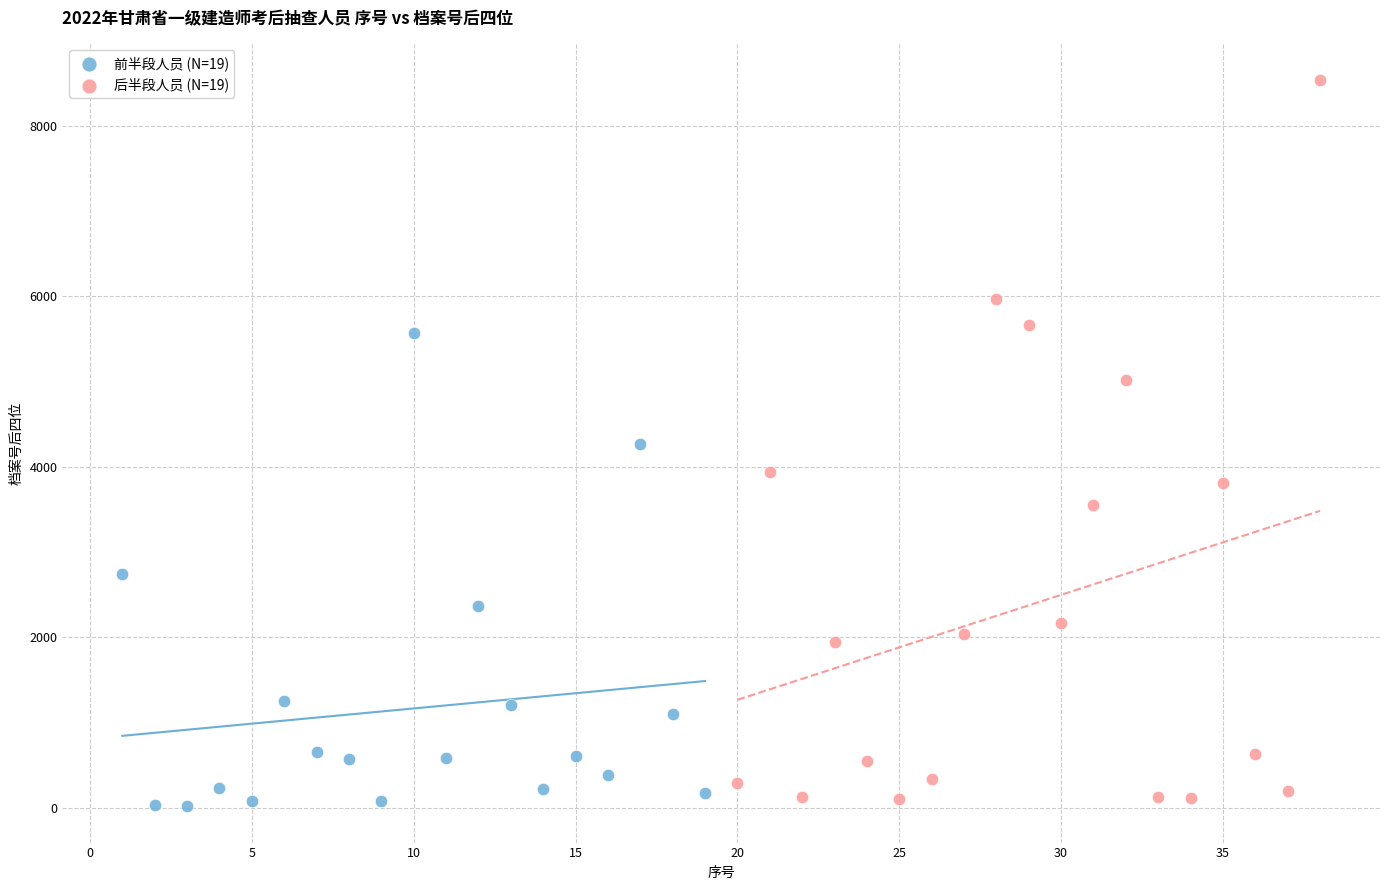

Which series has the largest Y range (max minus min)?

后半段人员 (N=19)